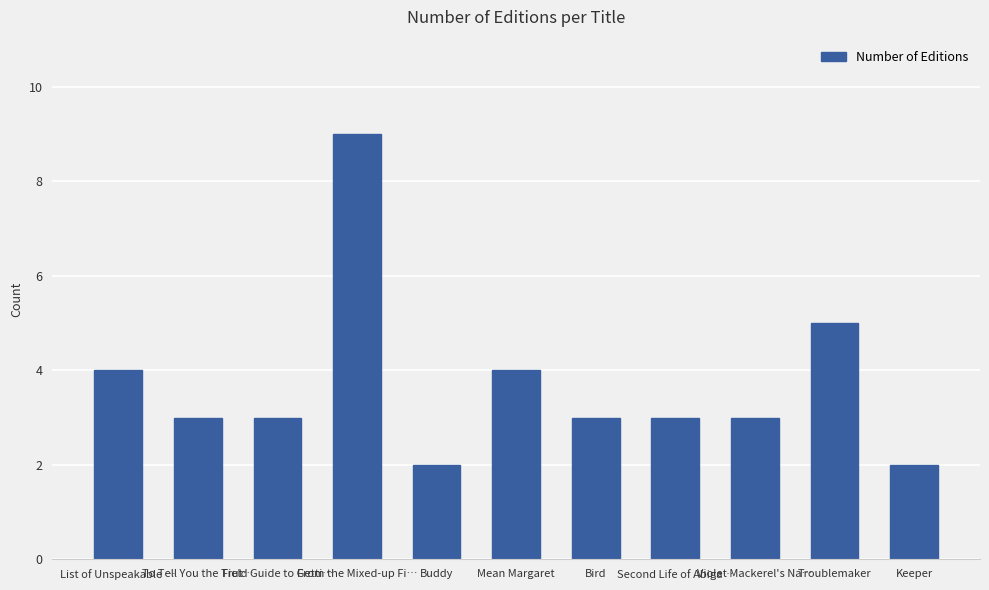

Are the bars horizontal?

No